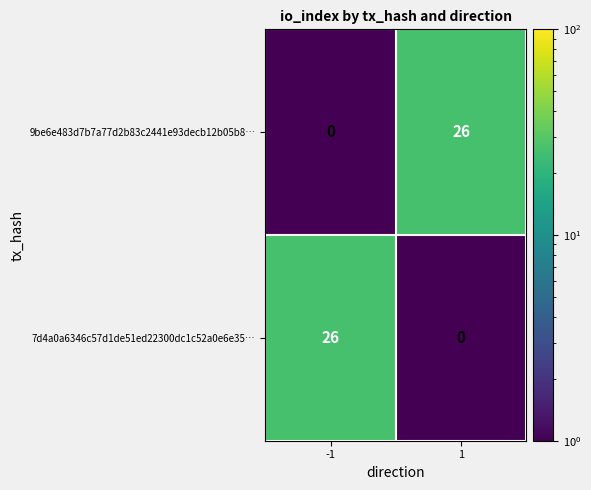

What is the maximum value shown in the chart?

26